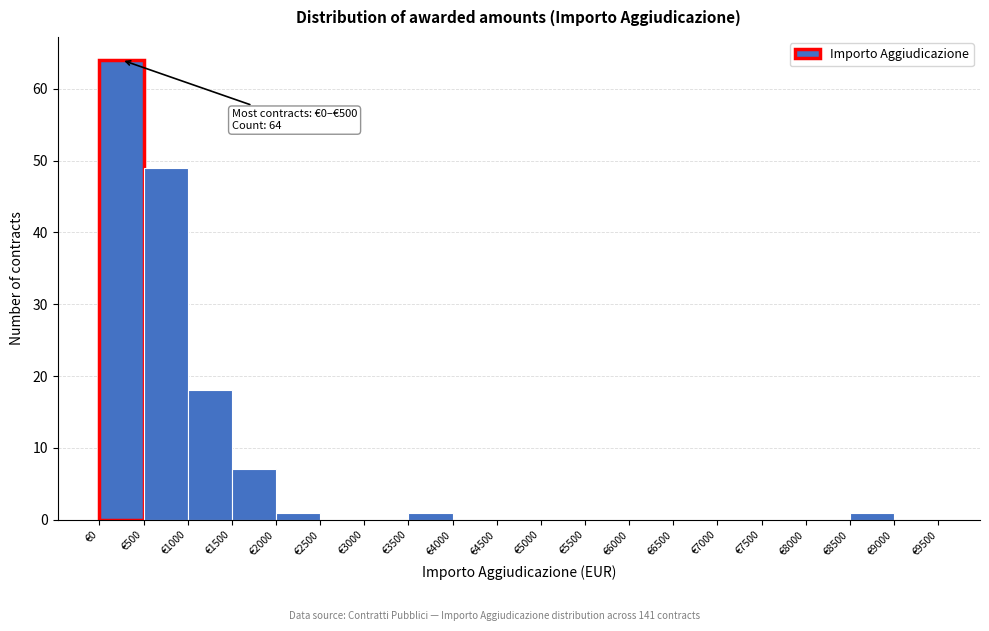

Over which range of the x-axis is the bar tallest?

0 to 500